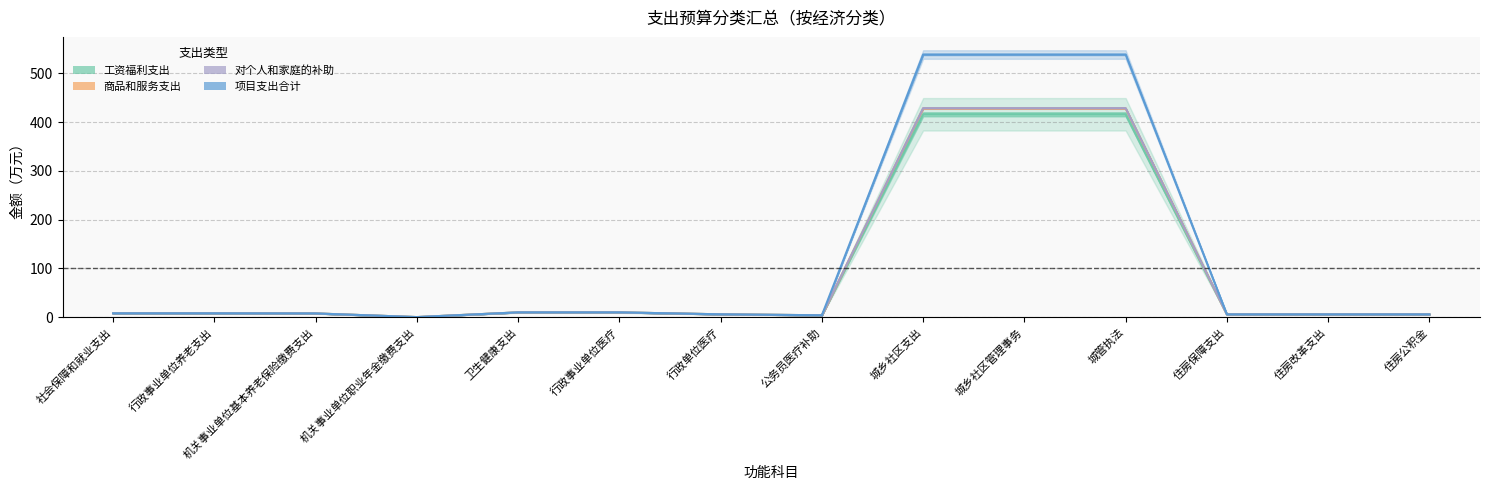

What position from the right is 行政单位医疗?

8